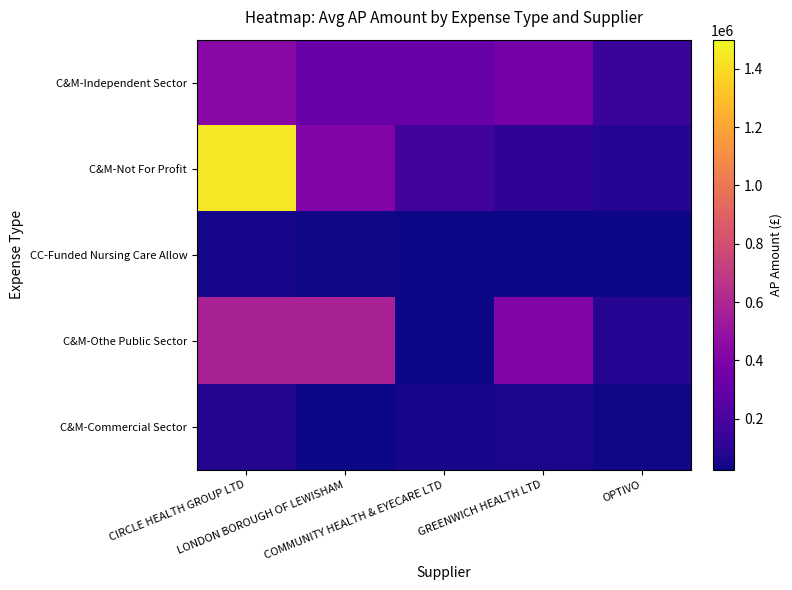

How many distinct data groups are displayed?

5